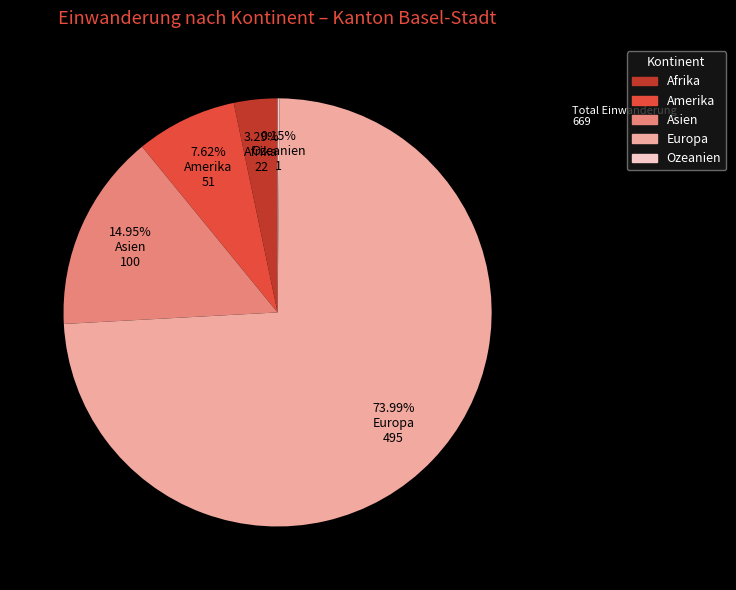

Is there a majority slice in this chart?

Yes